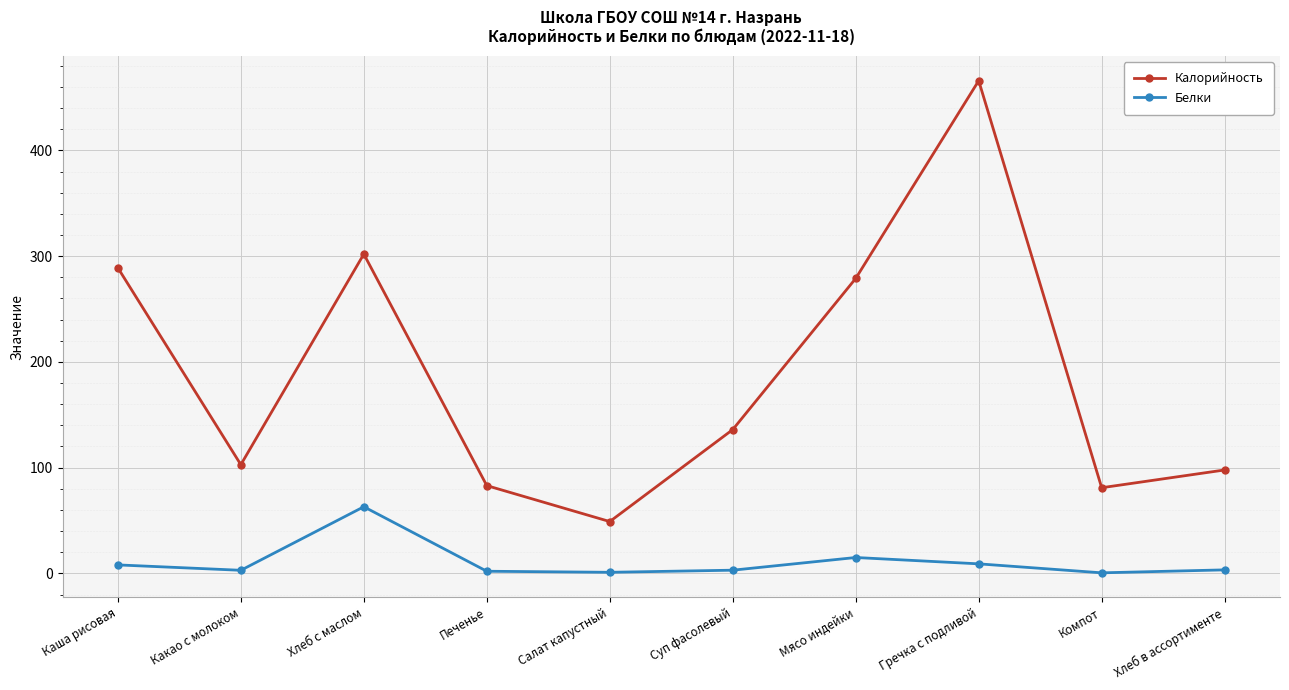

At which category does Белки reach its first local peak?

Хлеб с маслом